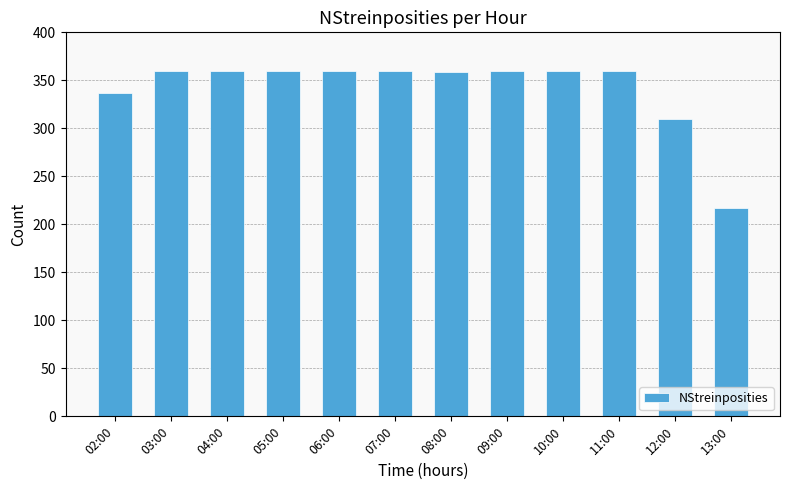

What value does the data have at 08:00, to the nearest 5?

360